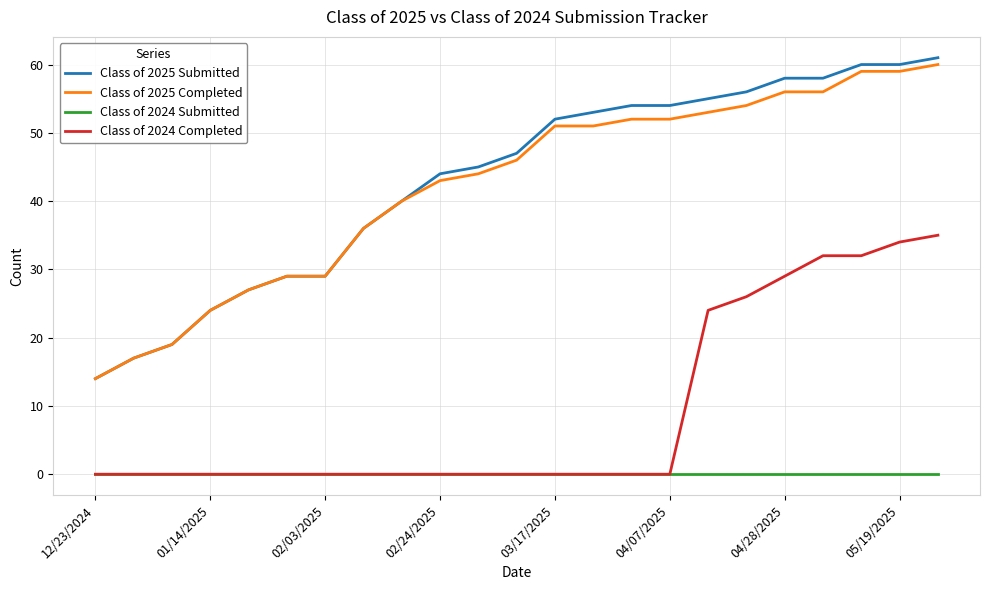

Which series has the widest spread of values?

Class of 2025 Submitted